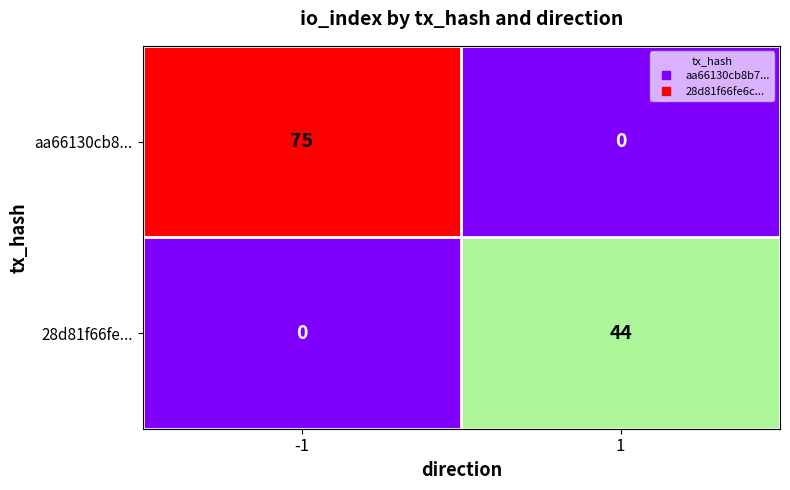

What is the approximate value of 28d81f66fe... at 1?

44